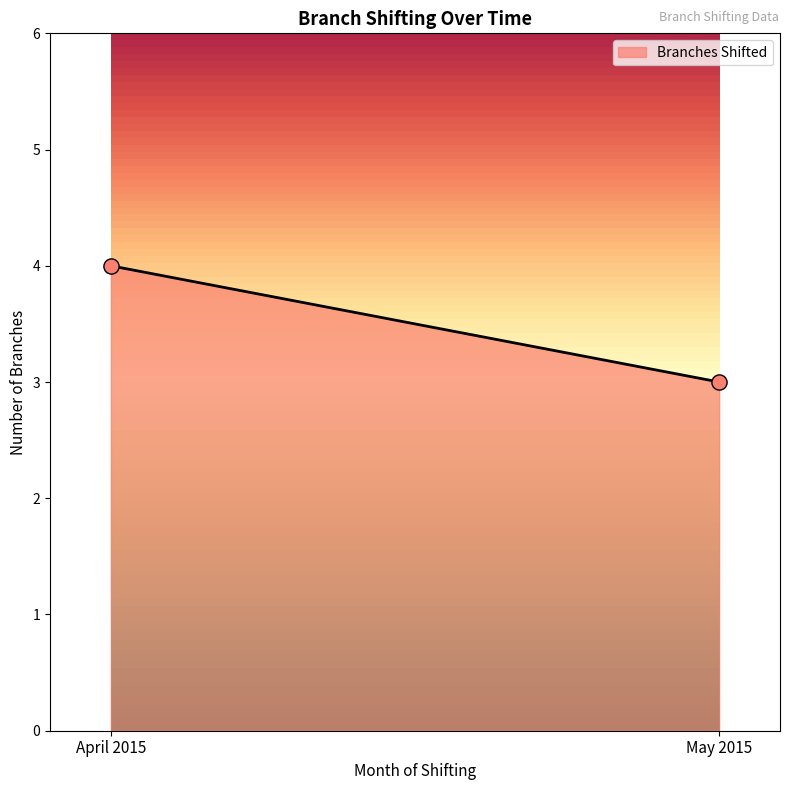

What is the average Y value?

4